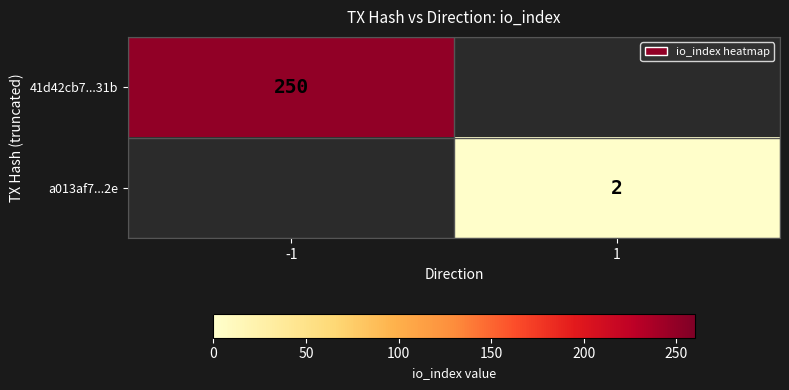

The value of 41d42cb7...31b at -1 is 250. True or false?

True